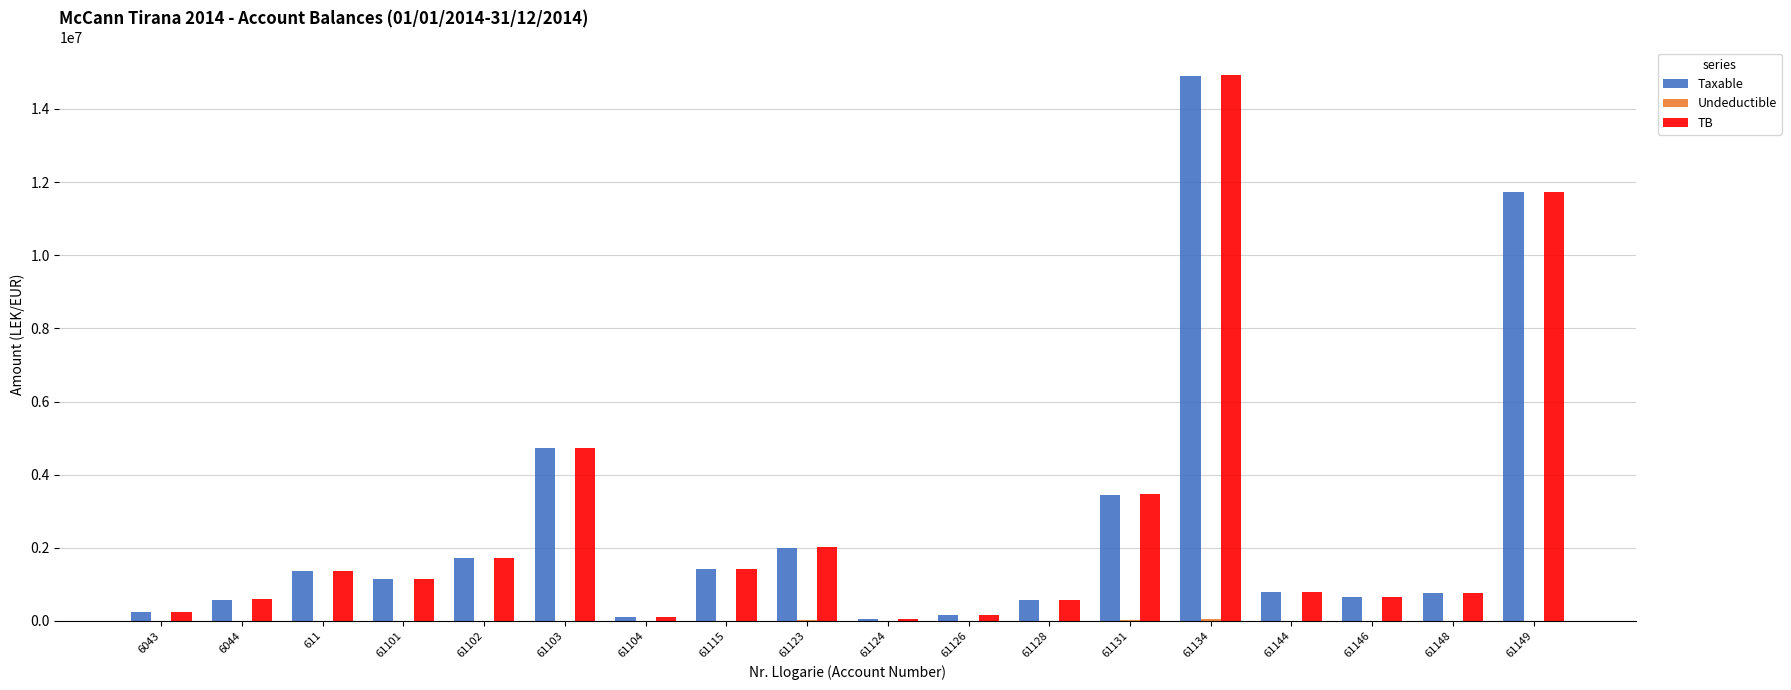

True or false: TB has a value of 11717876.6 at 61149.

True